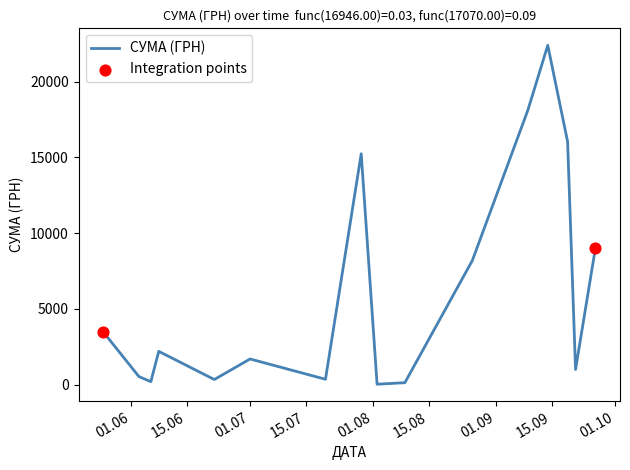

What is the maximum value shown in the chart?

22400.7